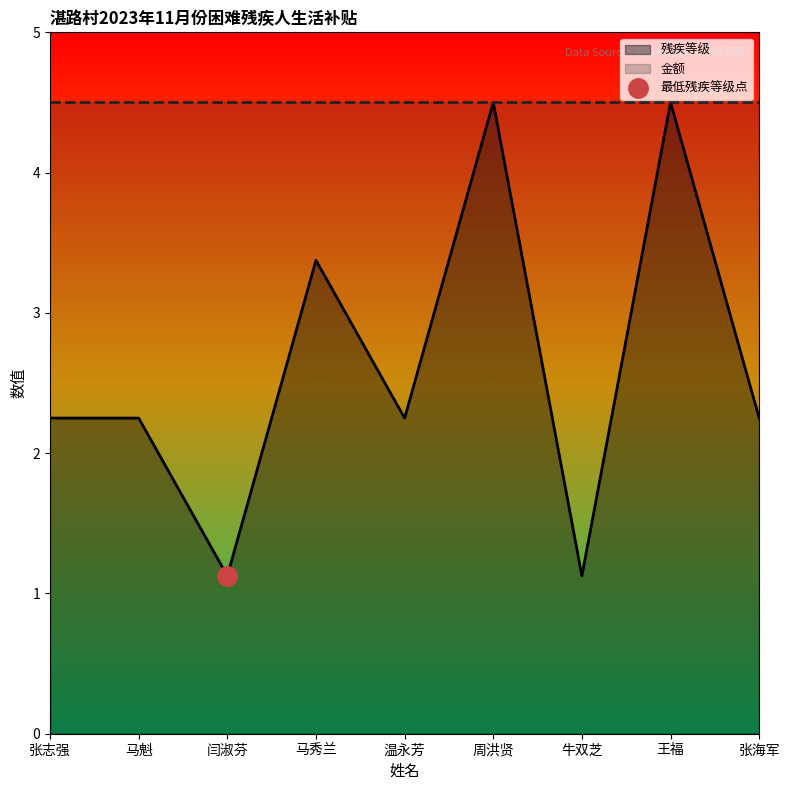

Which has a higher value, 牛双芝 or 马秀兰?

马秀兰